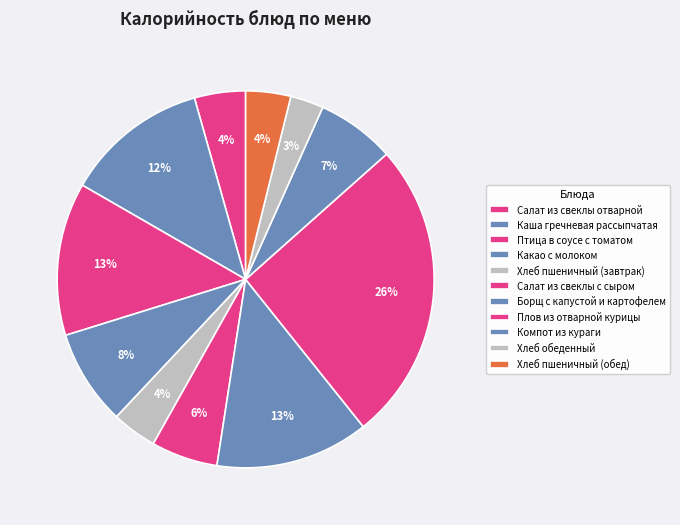

Is it true that Компот из кураги is 1% of the pie?

False